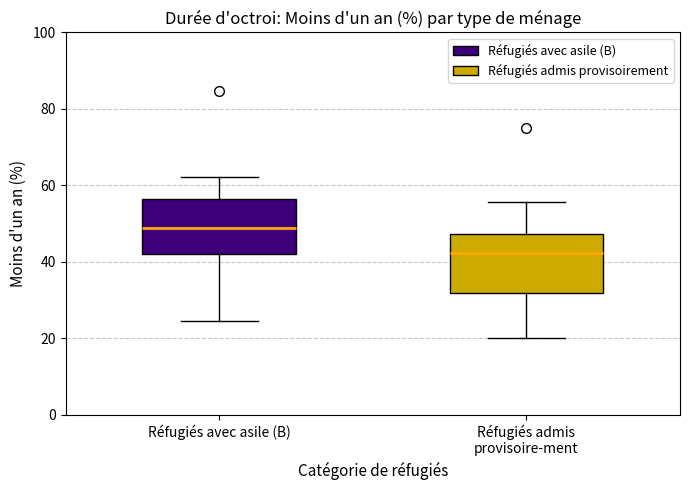

Reading left to right, read every box against the y-axis: the position of its median line, the range the box covers, and the ends of its whiskers. The values are not printed on the chart, so give them approximately, as read against the axis.

Réfugiés avec asile (B): median 48, box 42 to 56, whiskers 24 to 62
Réfugiés admis provisoire­ment: median 42, box 32 to 48, whiskers 20 to 56